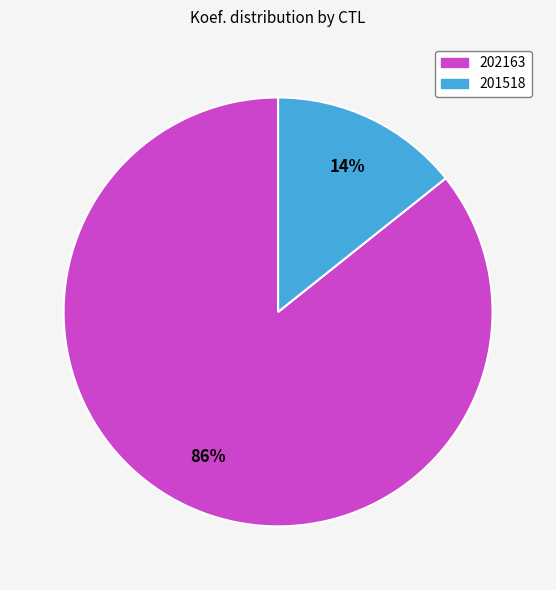

To the nearest percent, what is the combined percentage of 202163 and 201518?

100%